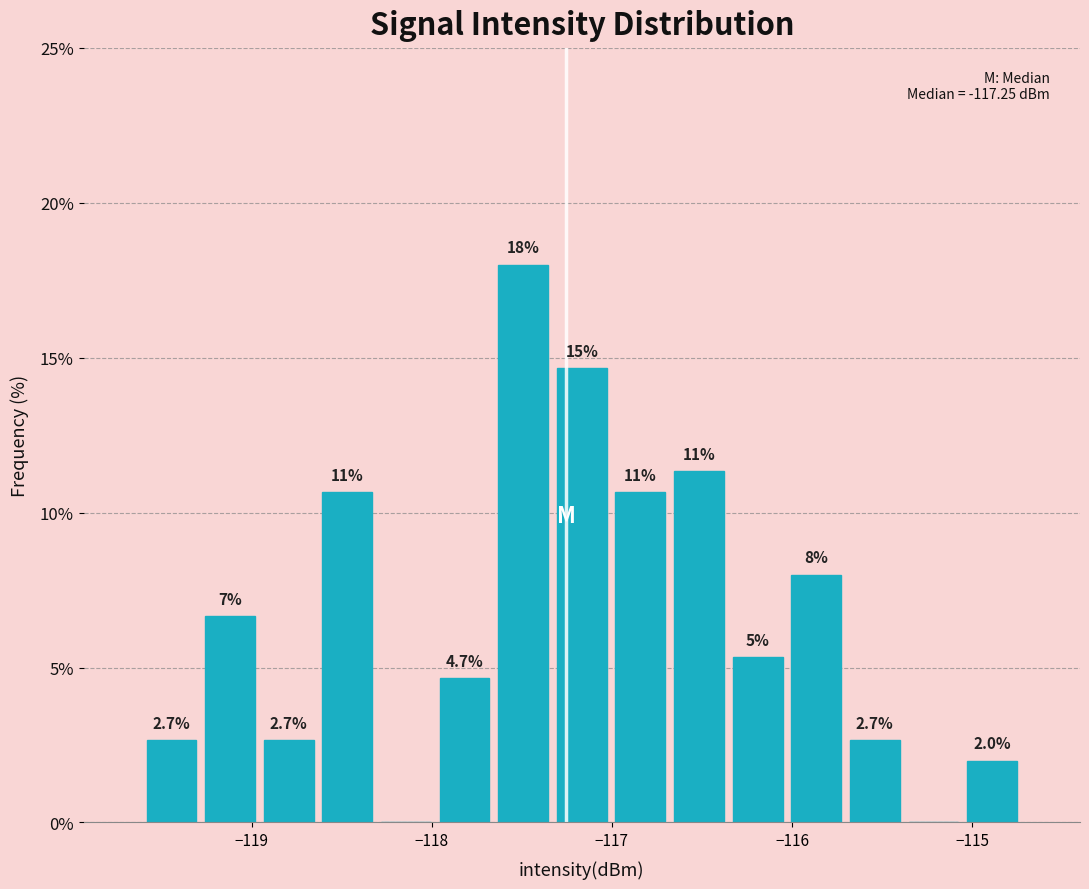

Around what value on the x-axis is the tallest bar? Give the approximate position of its centre, as read against the axis.

-117.5